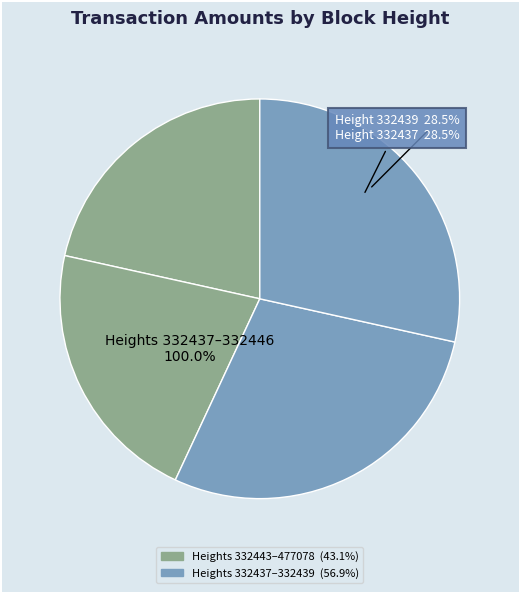

Which slice is the smallest?

477078